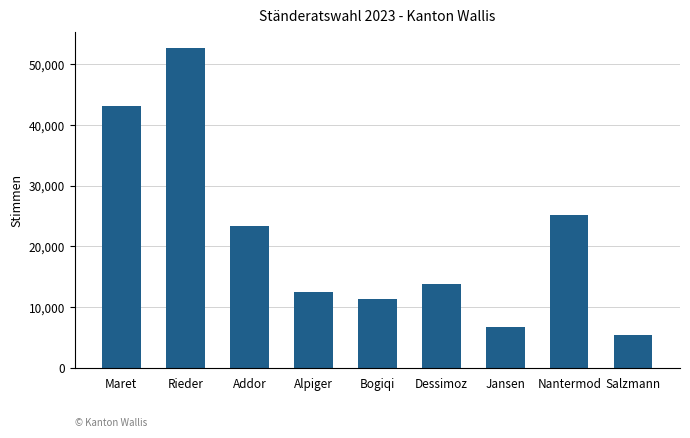

Reading right to left, list all the values displayed in this chart.

Salzmann=5349	Nantermod=25145	Jansen=6770	Dessimoz=13704	Bogiqi=11235	Alpiger=12497	Addor=23371	Rieder=52748	Maret=43204